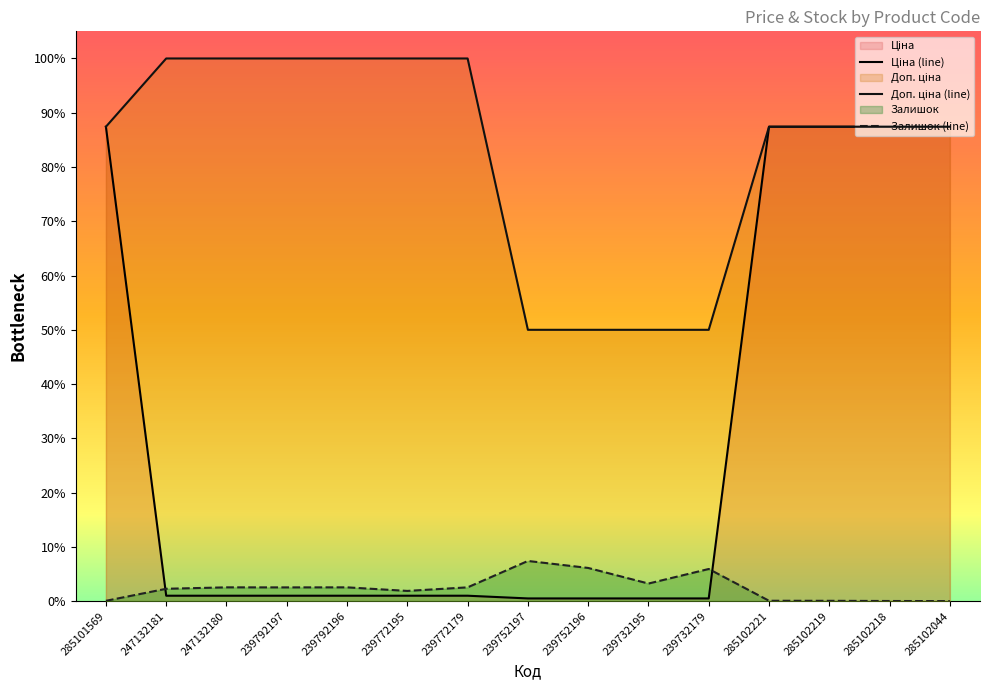

Is it true that Доп. ціна equals 0.5 at 239732195?

True